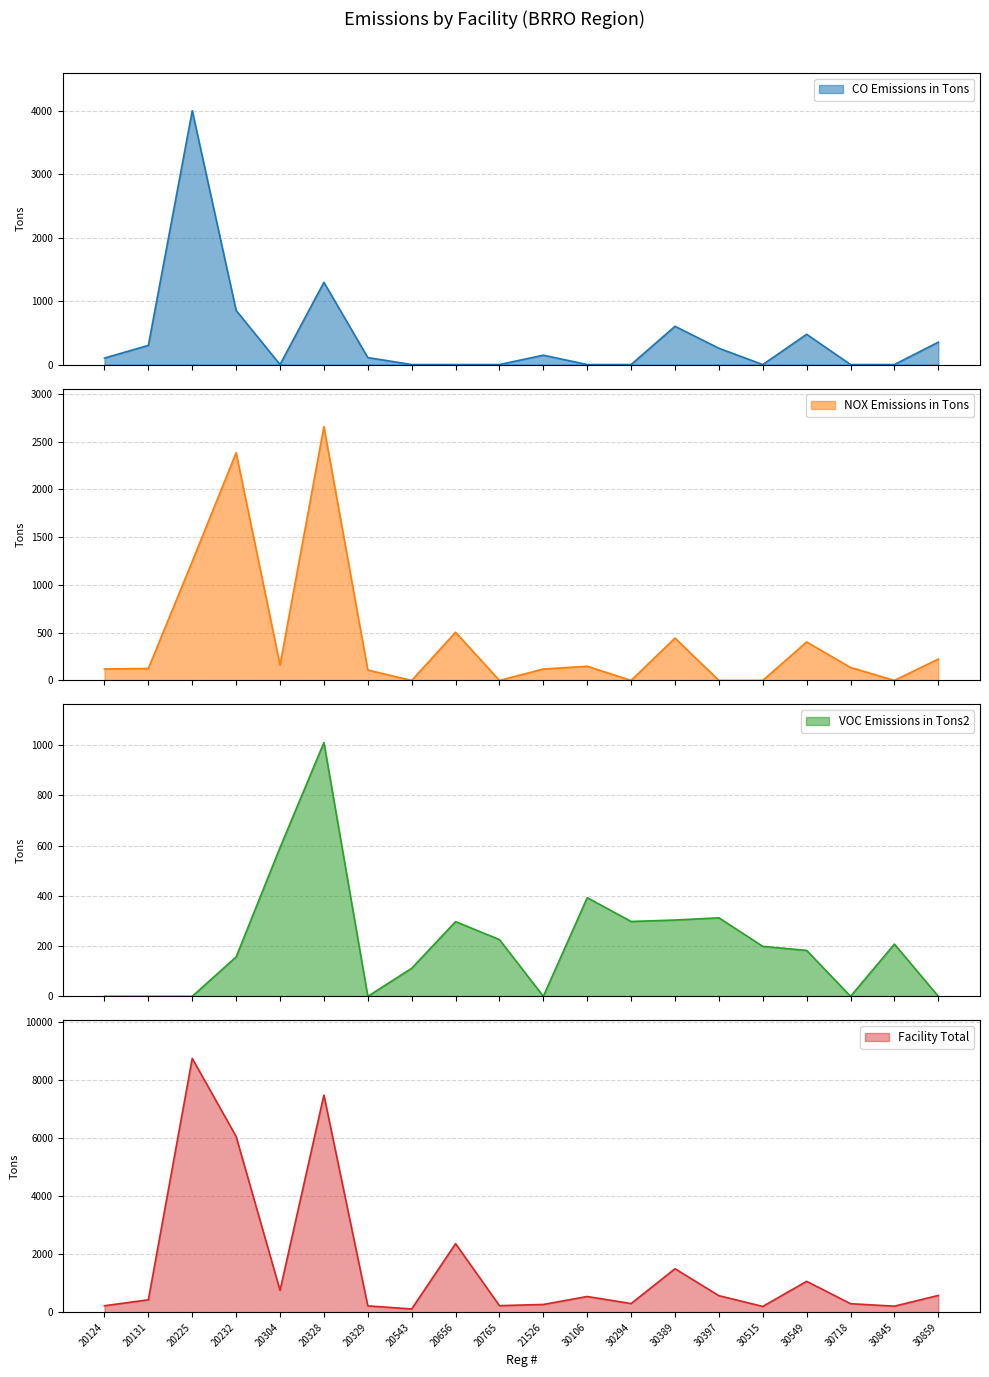

Does the chart display data point markers on the line(s)?

No